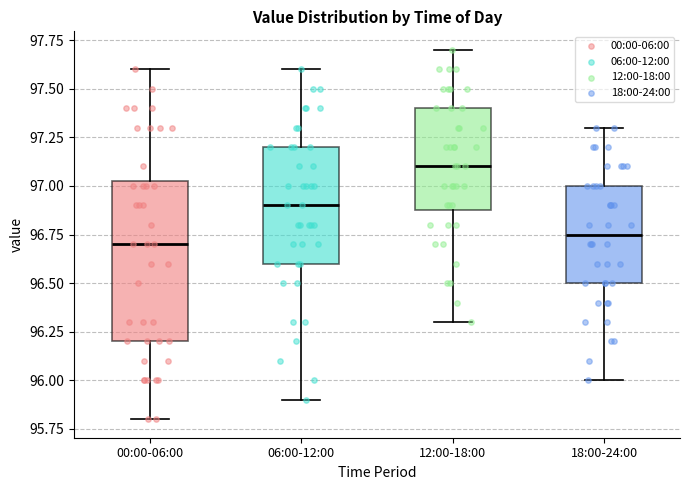

Where is the upper edge of the box for 00:00-06:00 on the y-axis? The values are not printed on the chart, so give them approximately, as read against the axis.

97.05